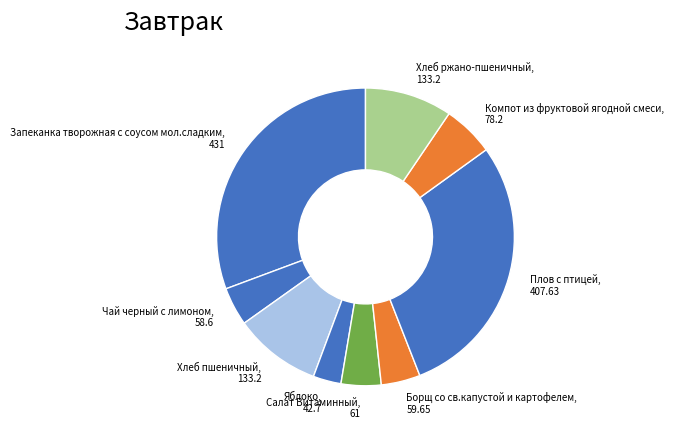

Is it true that Яблоко is 3% of the pie?

True